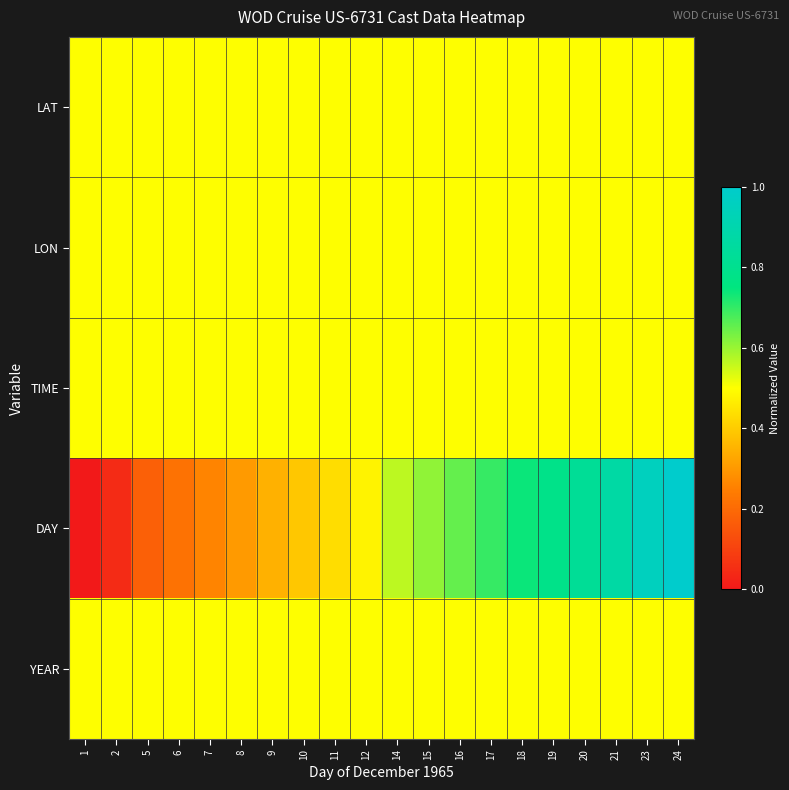

Reading left to right, transcribe all the data shown in this chart.

LAT: 1=0.5	2=0.5	5=0.5	6=0.5	7=0.5	8=0.5	9=0.5	10=0.5	11=0.5	12=0.5	14=0.5	15=0.5	16=0.5	17=0.5	18=0.5	19=0.5	20=0.5	21=0.5	23=0.5	24=0.5
LON: 1=0.5	2=0.5	5=0.5	6=0.5	7=0.5	8=0.5	9=0.5	10=0.5	11=0.5	12=0.5	14=0.5	15=0.5	16=0.5	17=0.5	18=0.5	19=0.5	20=0.5	21=0.5	23=0.5	24=0.5
TIME: 1=0.5	2=0.5	5=0.5	6=0.5	7=0.5	8=0.5	9=0.5	10=0.5	11=0.5	12=0.5	14=0.5	15=0.5	16=0.5	17=0.5	18=0.5	19=0.5	20=0.5	21=0.5	23=0.5	24=0.5
DAY: 1=0.0	2=0.0	5=0.2	6=0.2	7=0.3	8=0.3	9=0.3	10=0.4	11=0.4	12=0.5	14=0.6	15=0.6	16=0.7	17=0.7	18=0.7	19=0.8	20=0.8	21=0.9	23=1.0	24=1.0
YEAR: 1=0.5	2=0.5	5=0.5	6=0.5	7=0.5	8=0.5	9=0.5	10=0.5	11=0.5	12=0.5	14=0.5	15=0.5	16=0.5	17=0.5	18=0.5	19=0.5	20=0.5	21=0.5	23=0.5	24=0.5